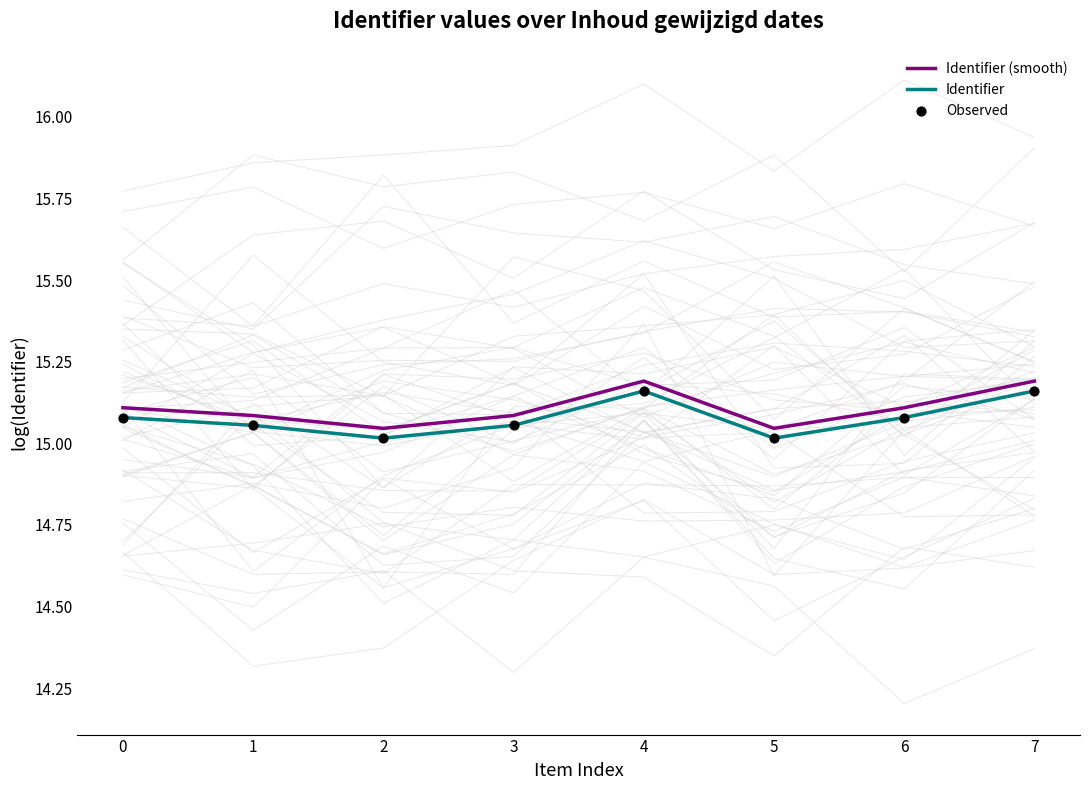

At which category is the sum across all series the highest?

4